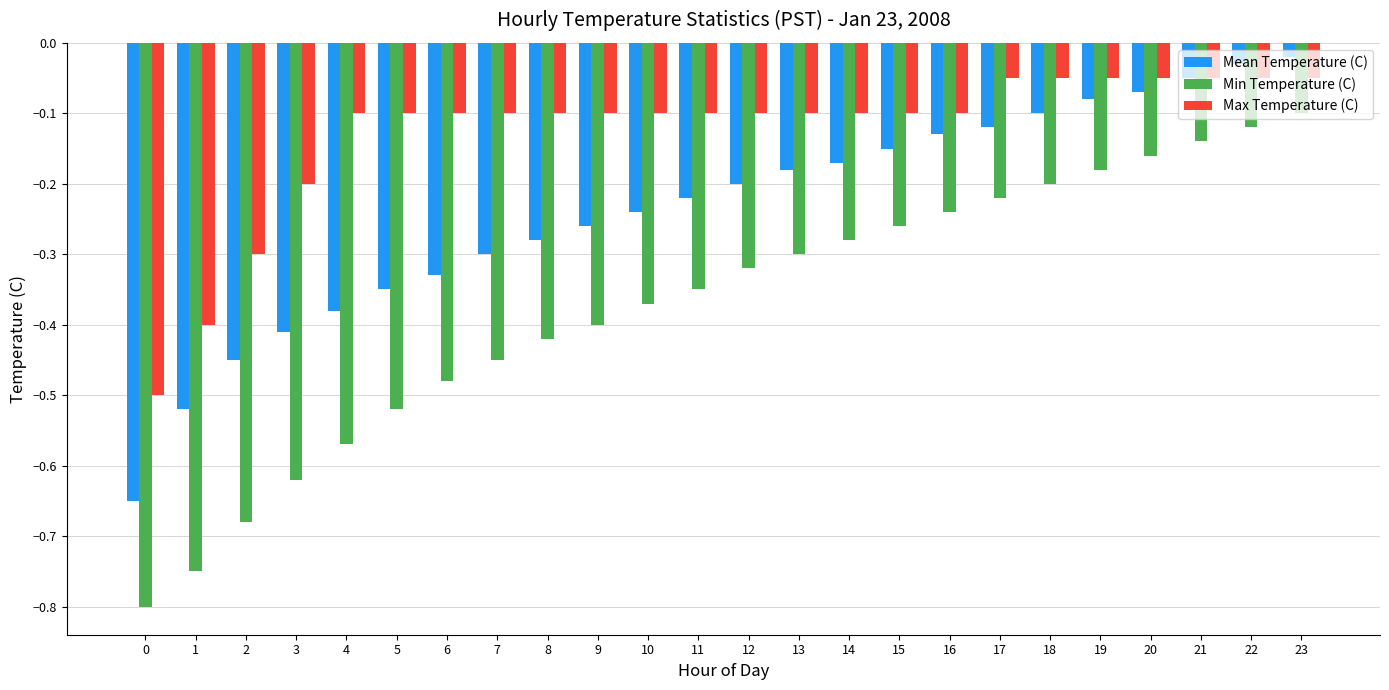

What is the difference between the highest and lowest values at 8?

0.3